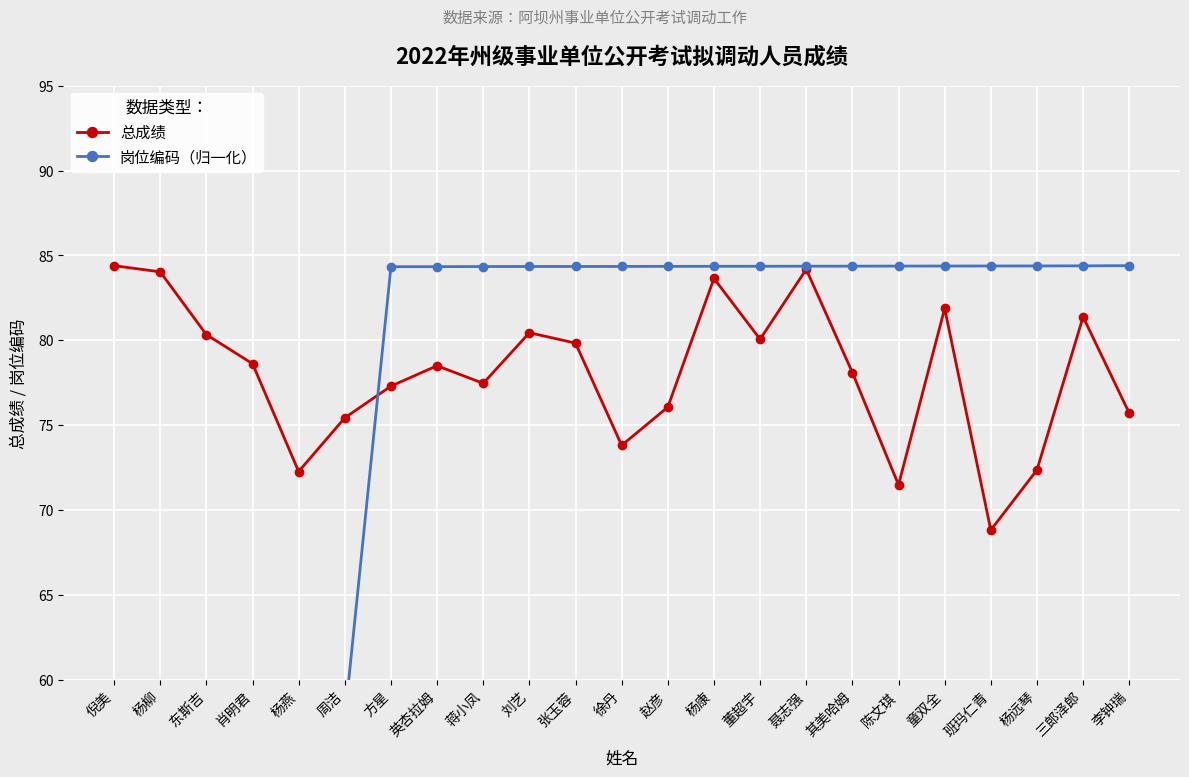

Where is the first local minimum for 总成绩?

杨燕